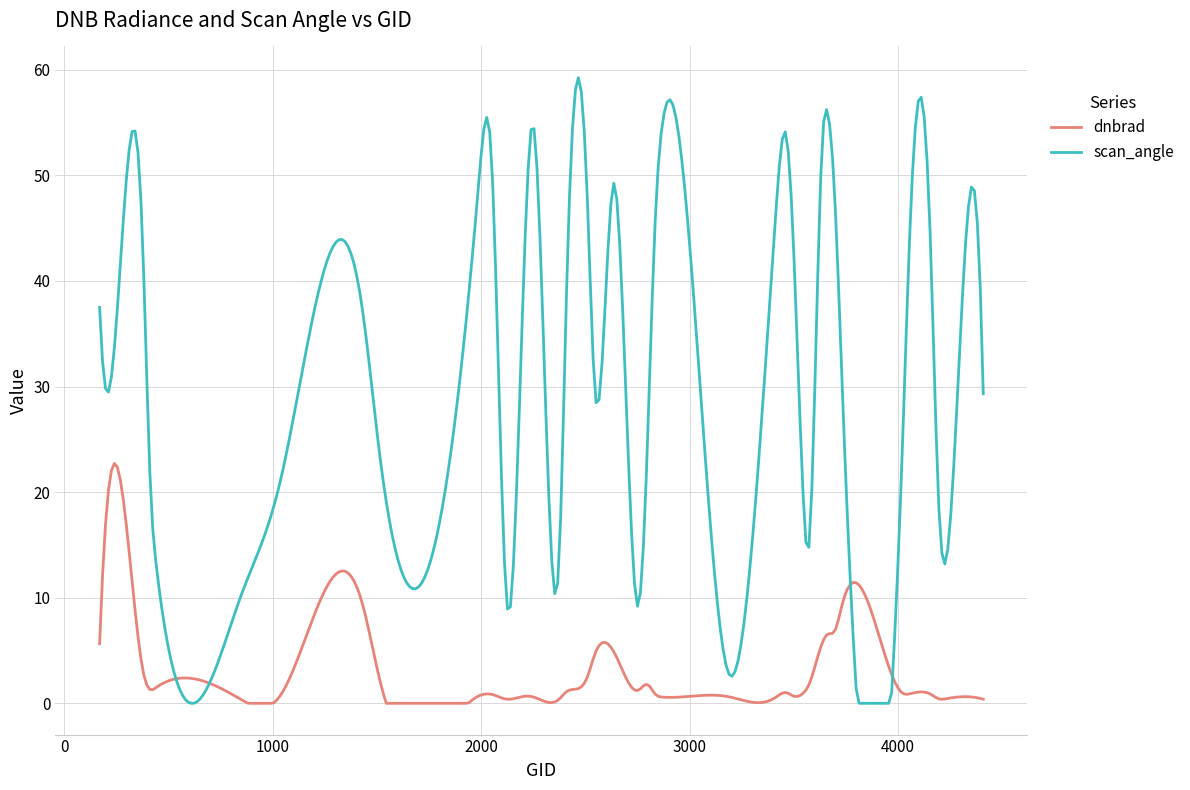

What is the highest value of the dnbrad series?

22.7